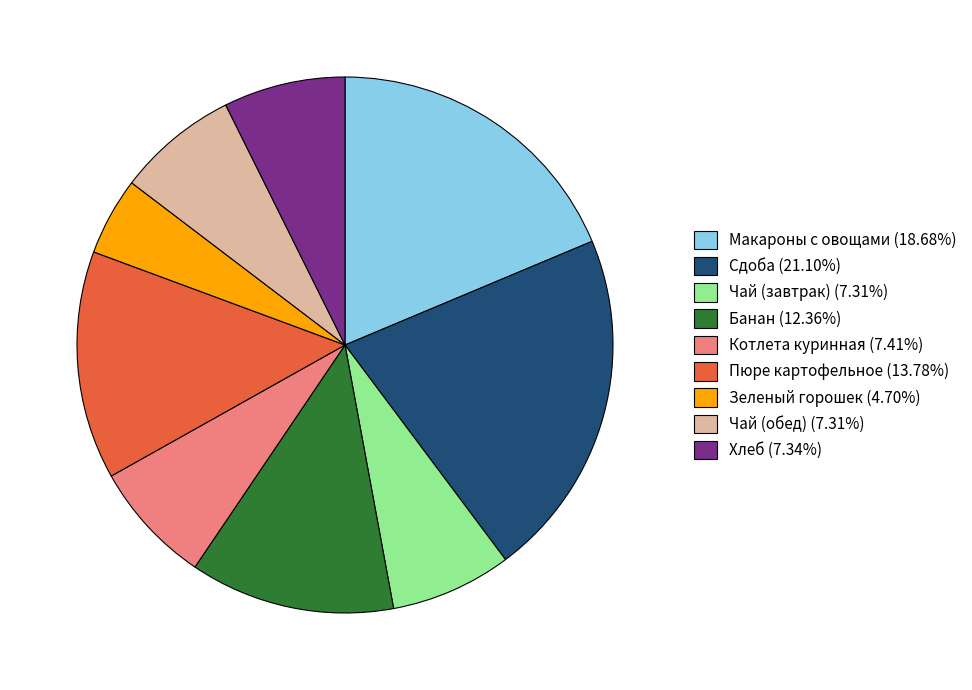

What is the smallest slice in the pie chart?

Зеленый горошек